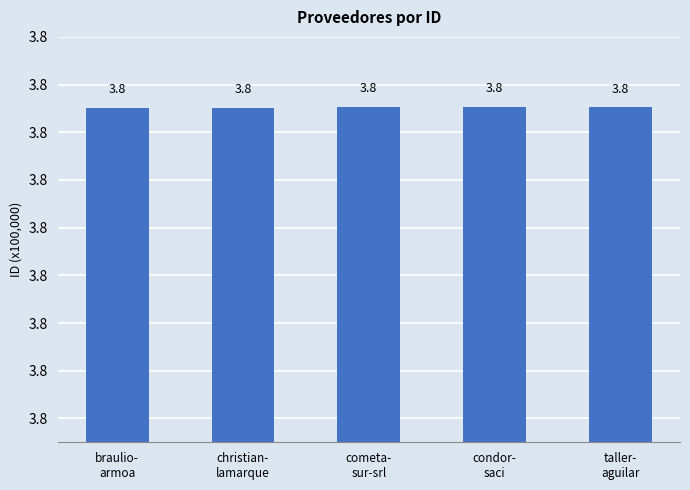

Which label corresponds to the largest value in the chart?

condor-
saci